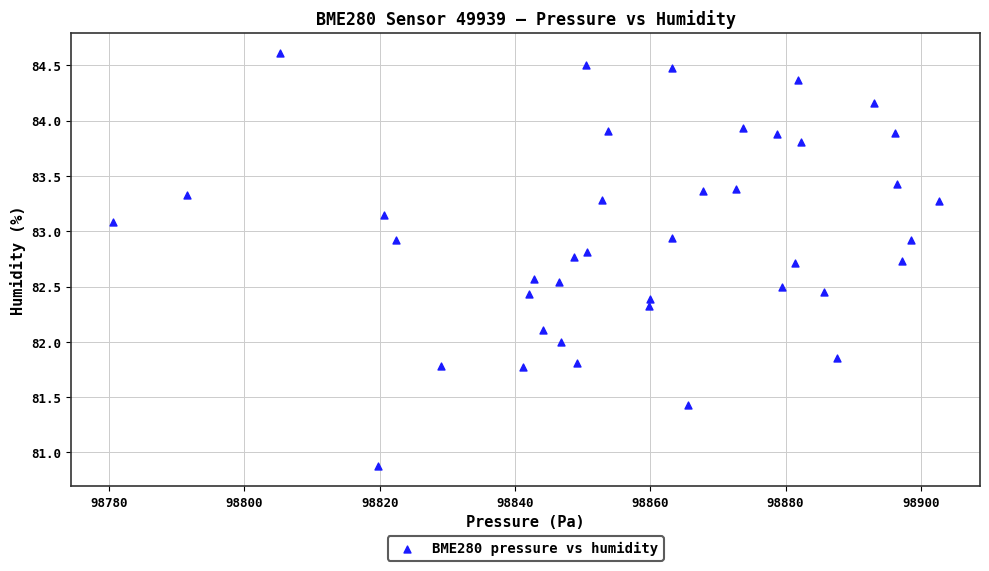

What is the range of Y values (max minus min)?

3.7